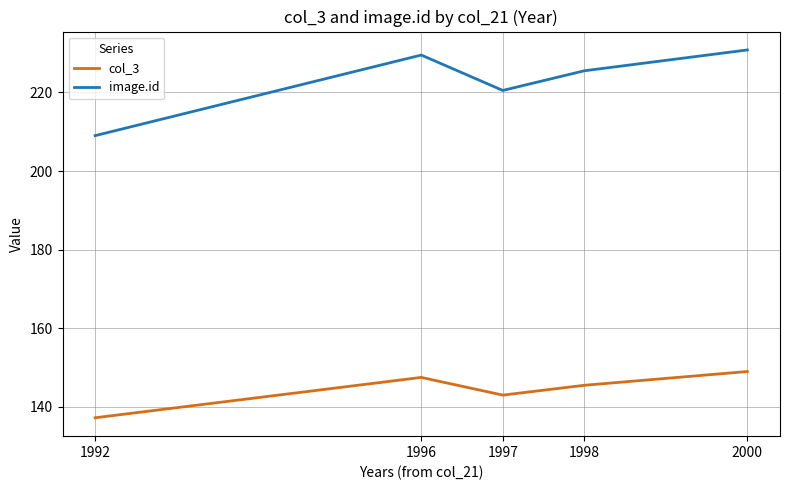

What is the sum of all col_3 values?

722.2